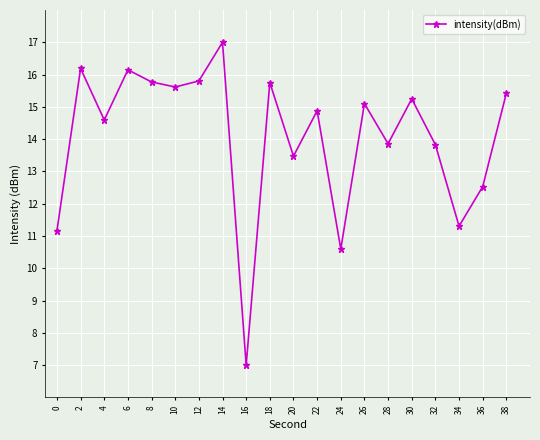

Is it true that the value at 0 is 11.2?

True